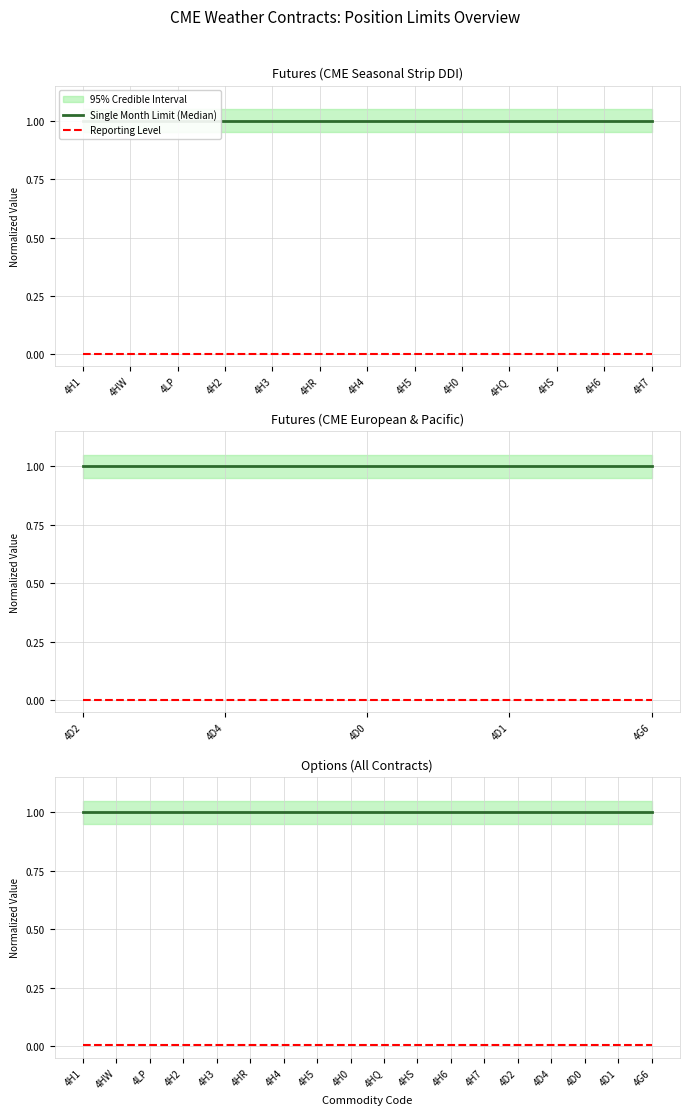

True or false: Reporting Level and Single Month Limit (Median) intersect in this chart.

False